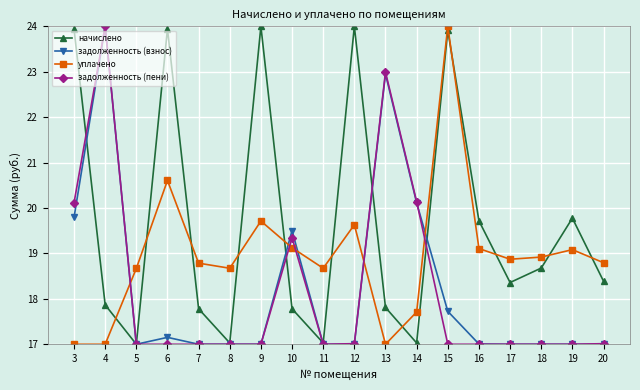

True or false: задолженность (пени) and начислено intersect in this chart.

True